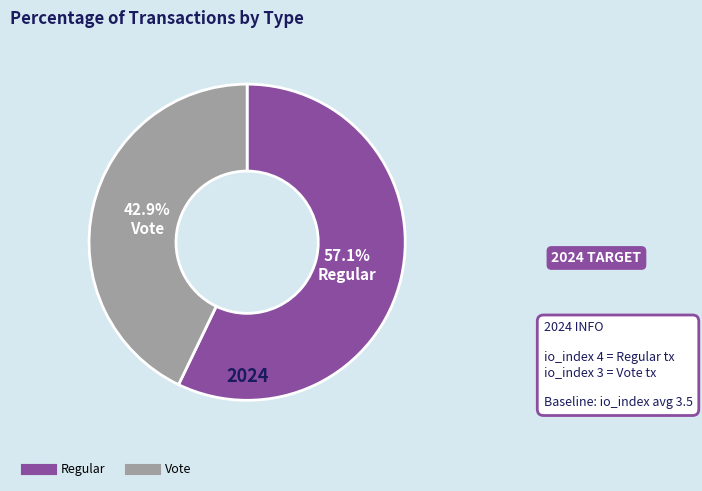

Approximately how many times larger is the value at Regular compared to Vote?

1.3